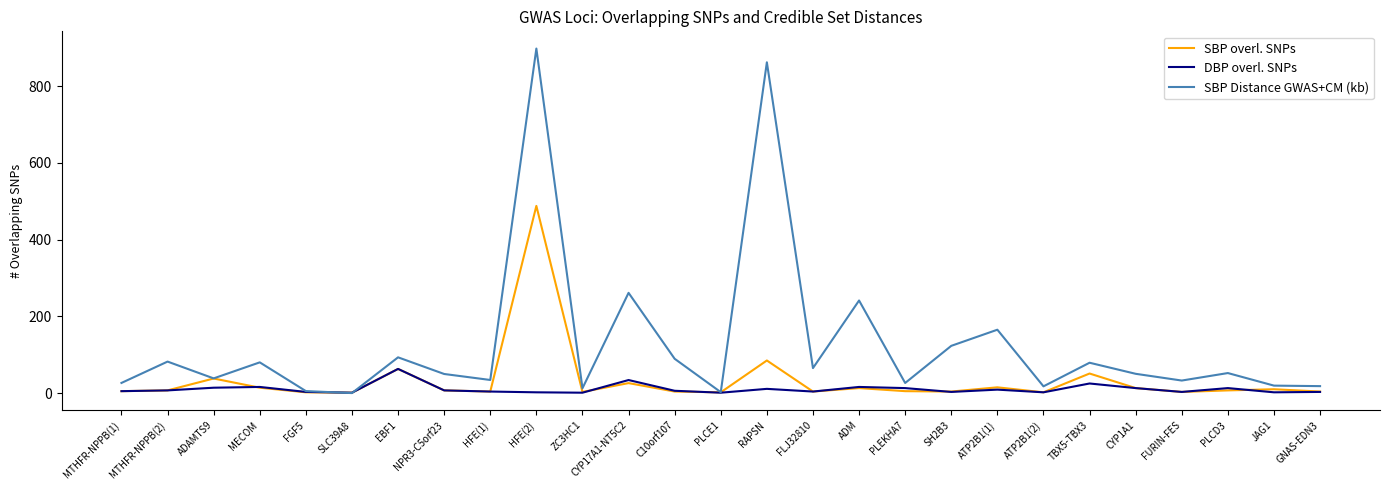

What is the maximum value for DBP overl. SNPs?

63.0